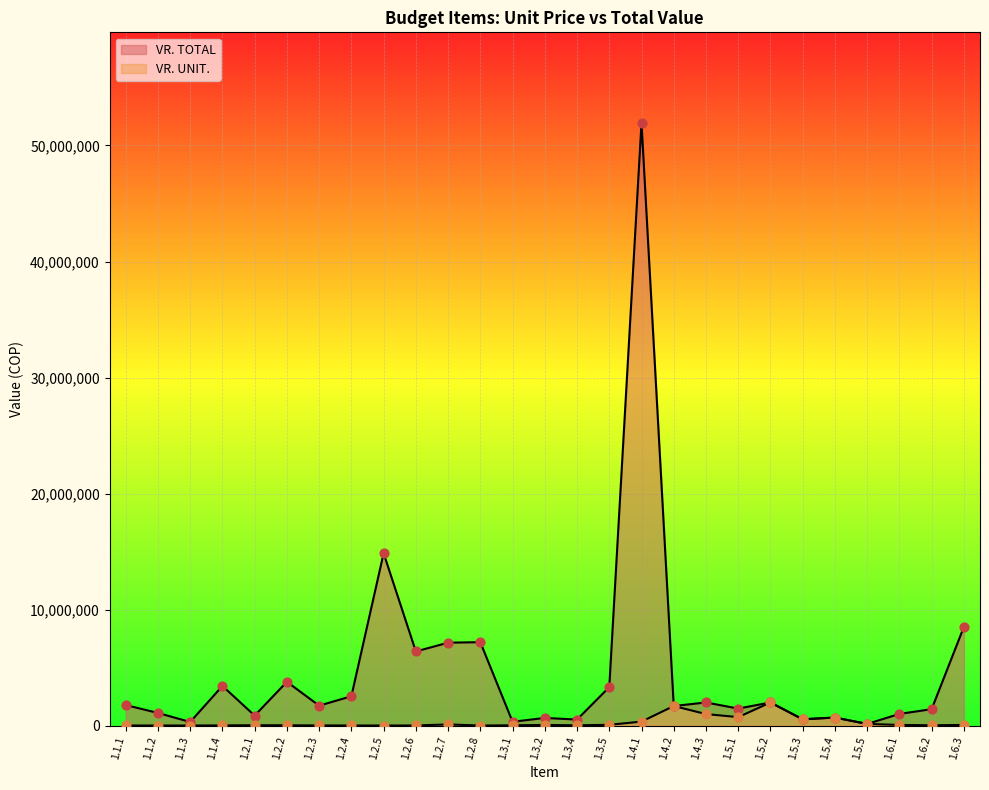

Which series has the largest total across all categories?

VR. TOTAL